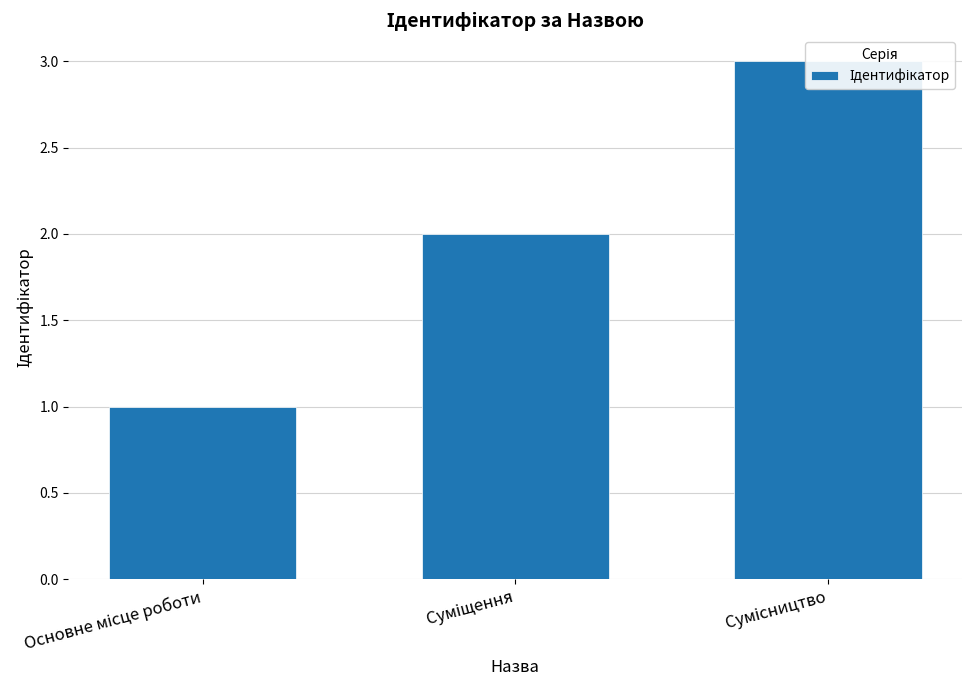

At which label is the value closest to 2?

Суміщення